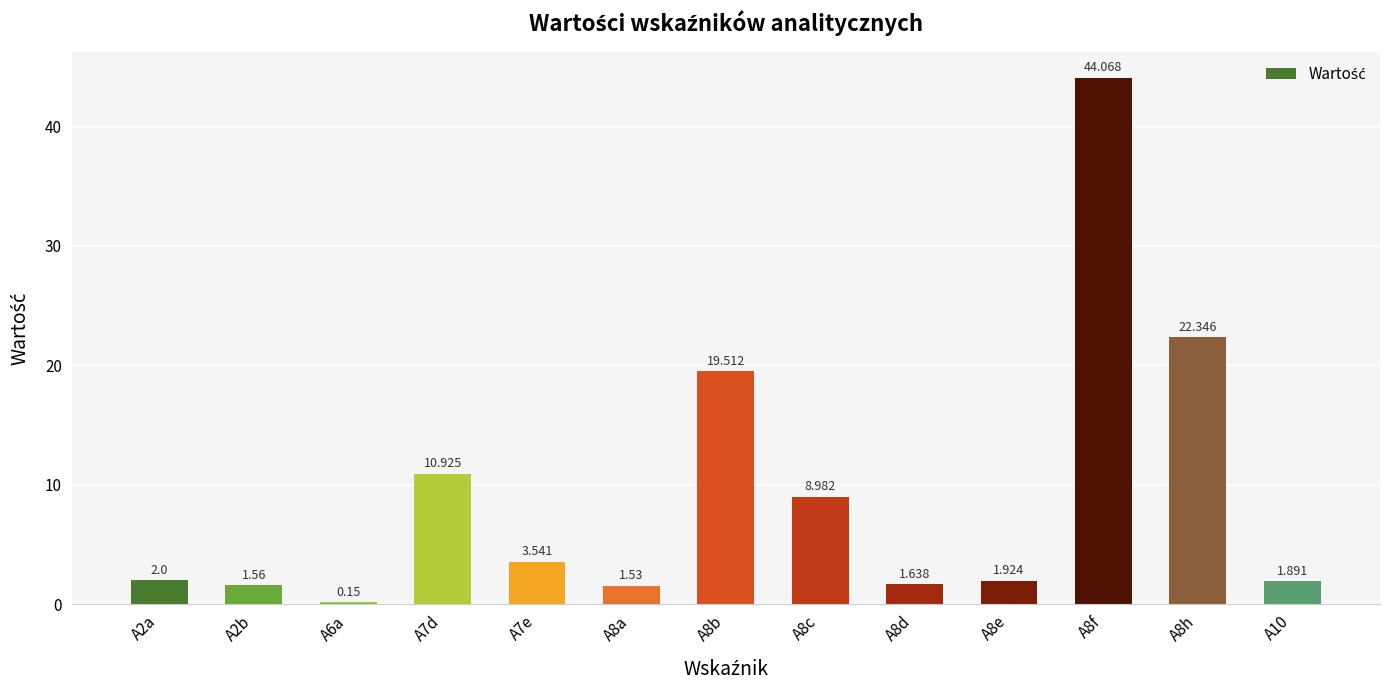

How many bars are there in total?

13